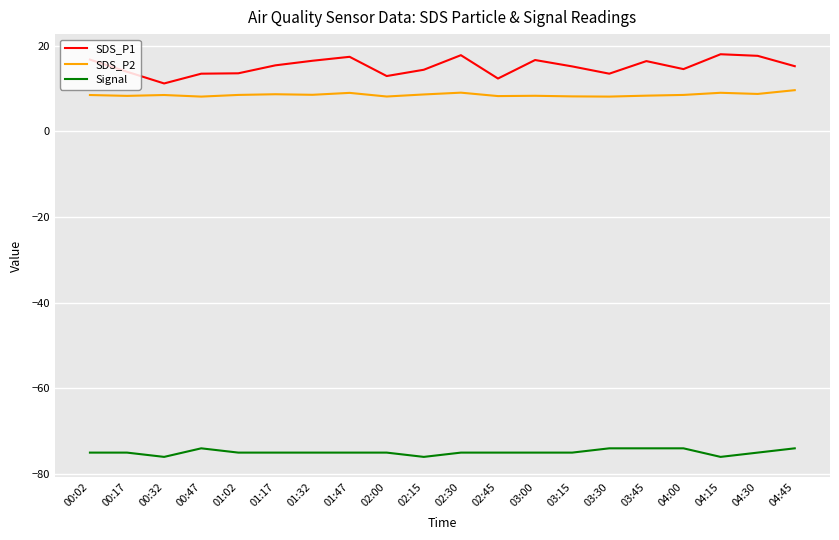

Which series has the largest range (max minus min)?

SDS_P1